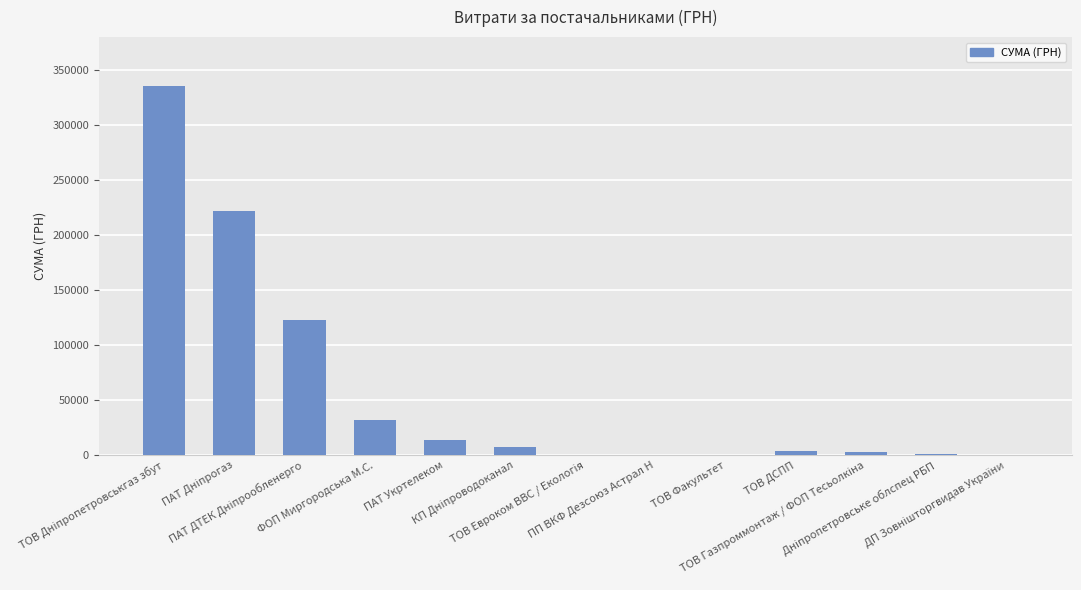

What is the maximum value shown in the chart?

335561.8